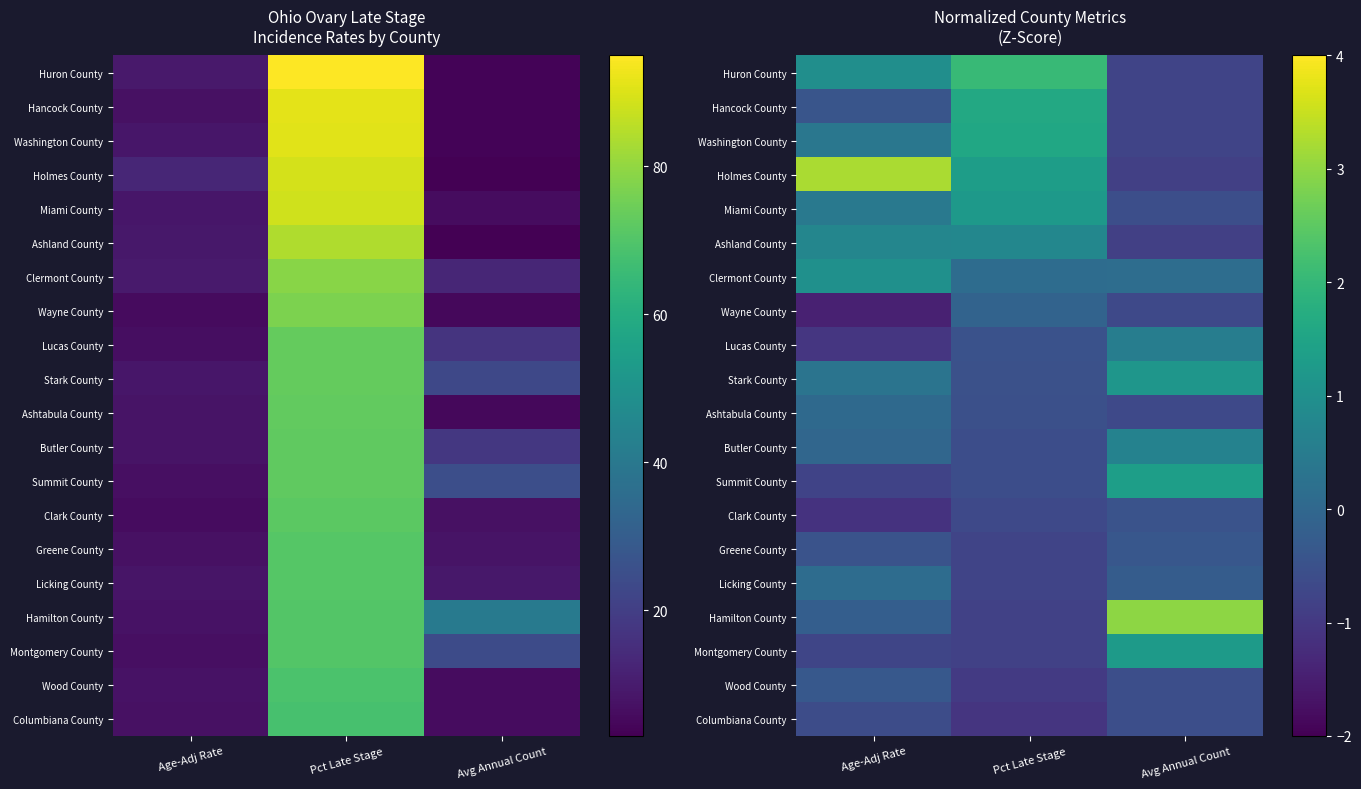

List the labels in order of Clermont County value, largest first.

Age-Adj Rate, Avg Annual Count, Pct Late Stage